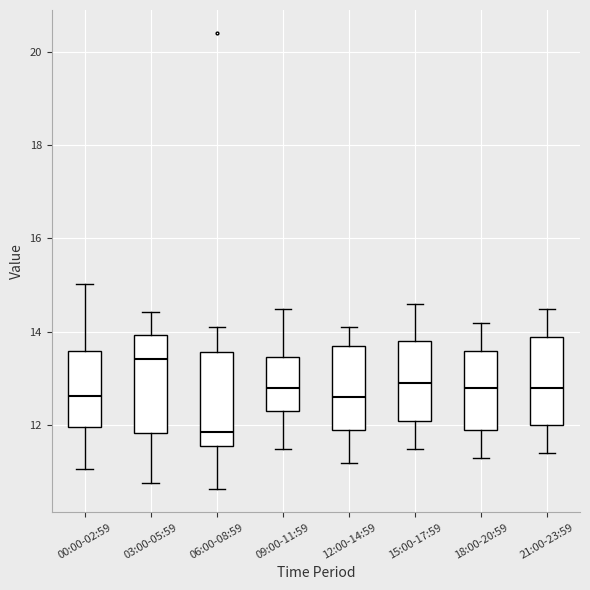

Where is the upper edge of the box for 09:00-11:59 on the y-axis? The values are not printed on the chart, so give them approximately, as read against the axis.

13.4